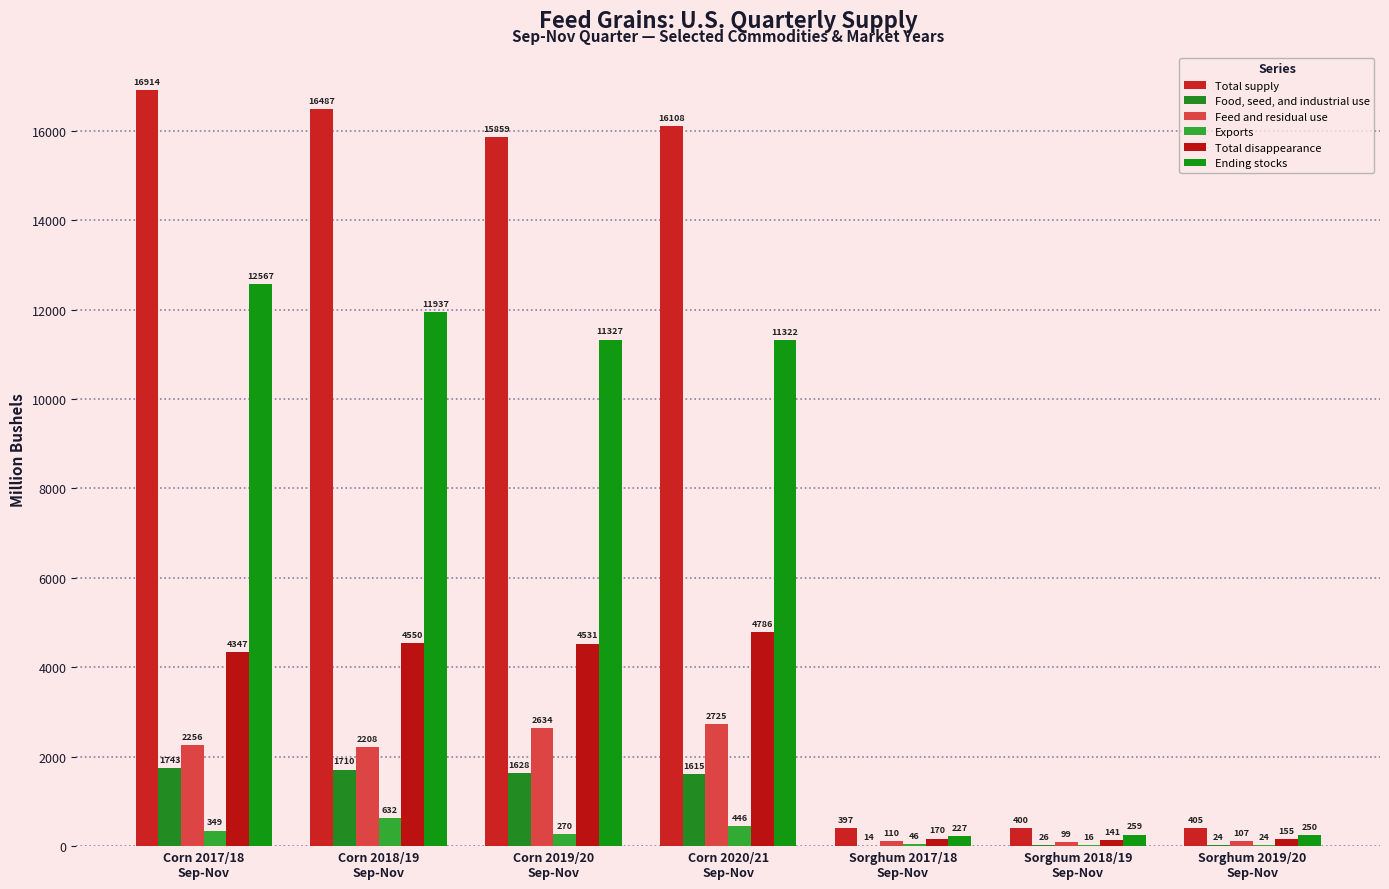

Which series has the largest total across all categories?

Total supply